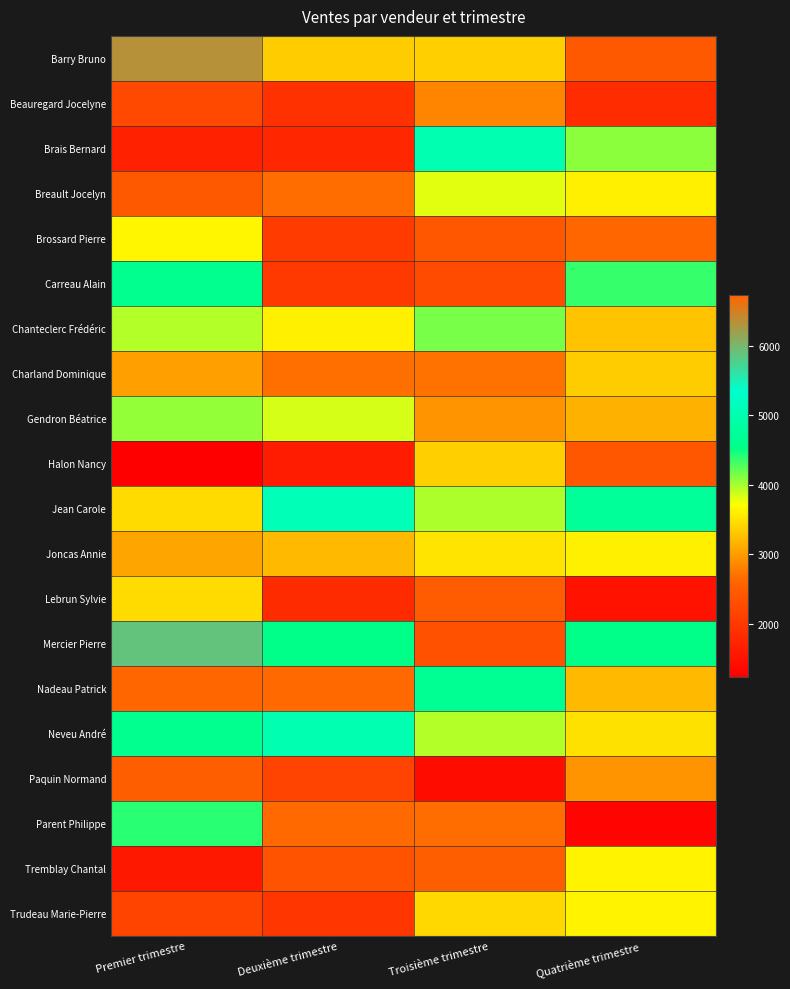

Which category has the lowest value across all series?

Premier trimestre